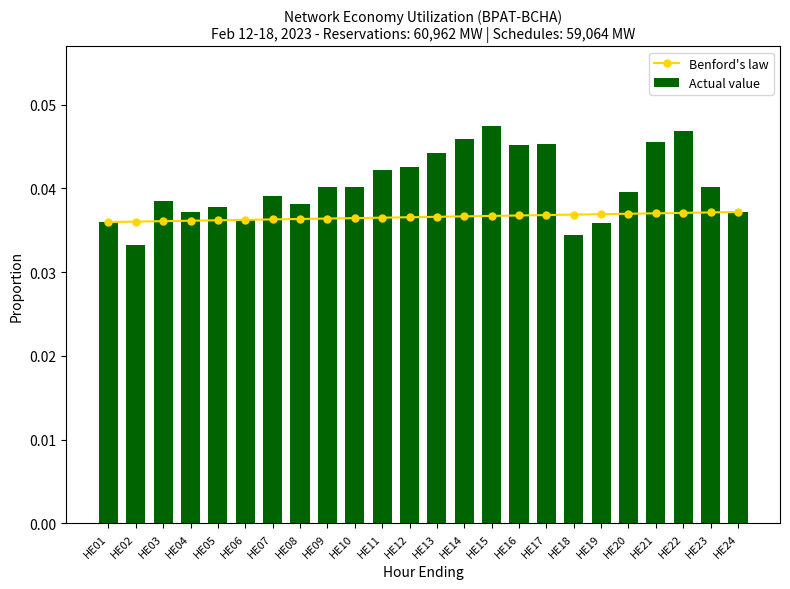

Reading left to right, list all the values displayed in this chart.

Benford's law: HE01=0.0	HE02=0.0	HE03=0.0	HE04=0.0	HE05=0.0	HE06=0.0	HE07=0.0	HE08=0.0	HE09=0.0	HE10=0.0	HE11=0.0	HE12=0.0	HE13=0.0	HE14=0.0	HE15=0.0	HE16=0.0	HE17=0.0	HE18=0.0	HE19=0.0	HE20=0.0	HE21=0.0	HE22=0.0	HE23=0.0	HE24=0.0
Actual value: HE01=0.0	HE02=0.0	HE03=0.0	HE04=0.0	HE05=0.0	HE06=0.0	HE07=0.0	HE08=0.0	HE09=0.0	HE10=0.0	HE11=0.0	HE12=0.0	HE13=0.0	HE14=0.0	HE15=0.0	HE16=0.0	HE17=0.0	HE18=0.0	HE19=0.0	HE20=0.0	HE21=0.0	HE22=0.0	HE23=0.0	HE24=0.0